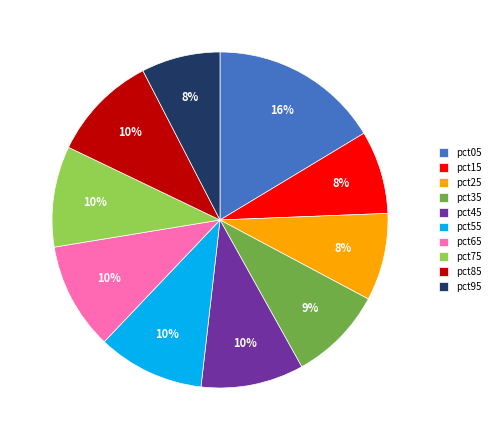

Does pct15 account for over 50% of the chart?

No